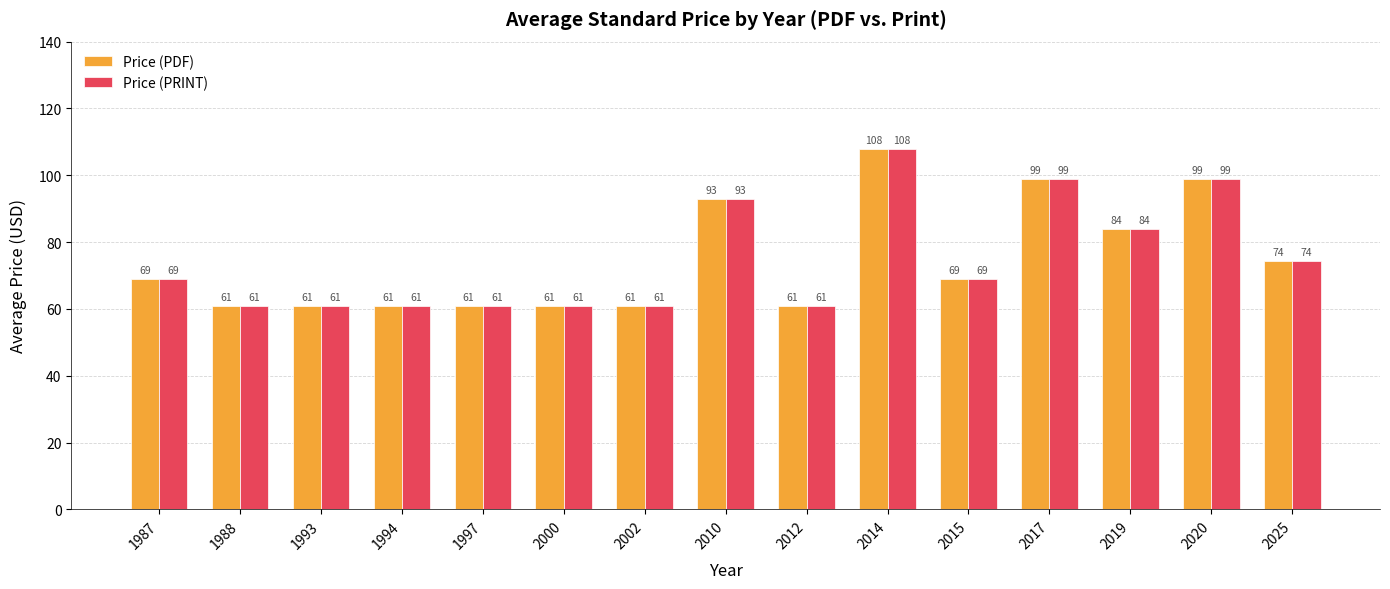

What is the value of the Price (PRINT) bar at the 9th from the left?

61.0